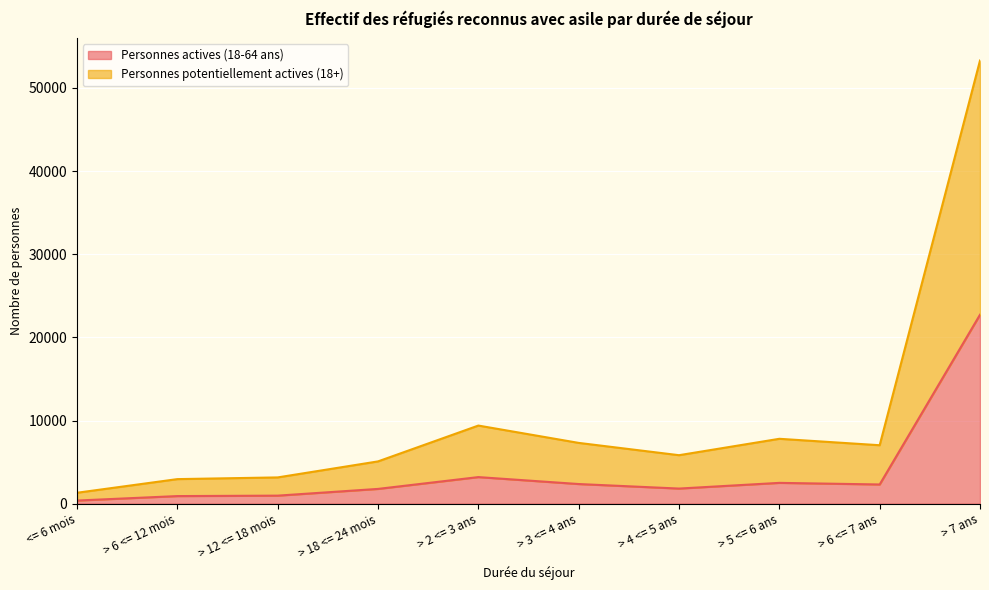

Is the value of Personnes potentiellement actives (18+) at <= 6 mois greater than the value of Personnes actives (18-64 ans) at > 6 <= 7 ans?

No